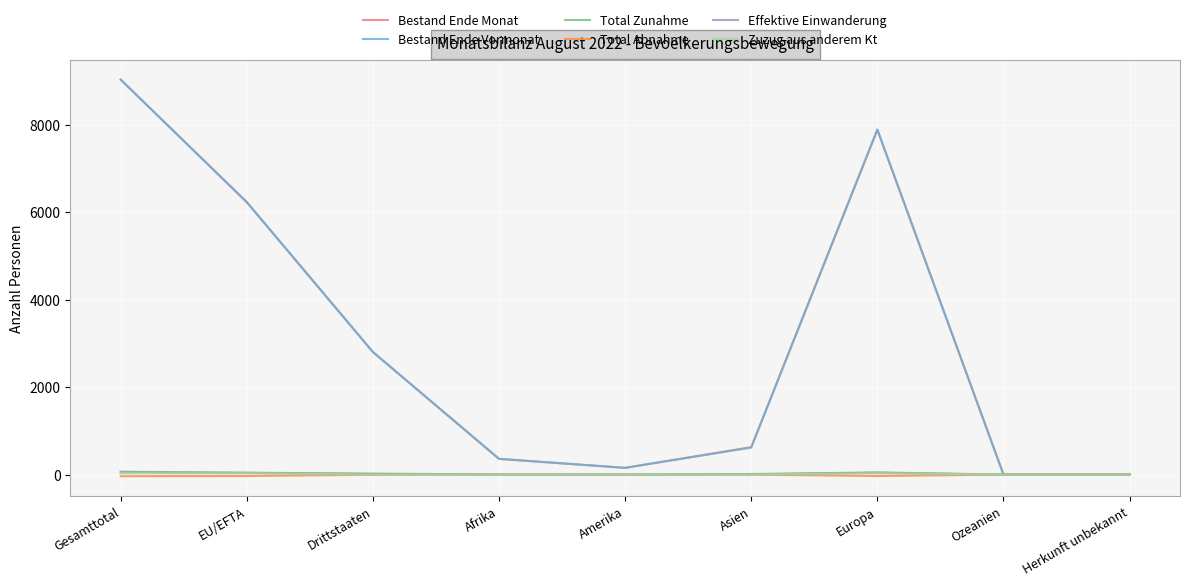

Between Drittstaaten and Asien, which series saw the biggest shift?

Bestand Ende Vormonat